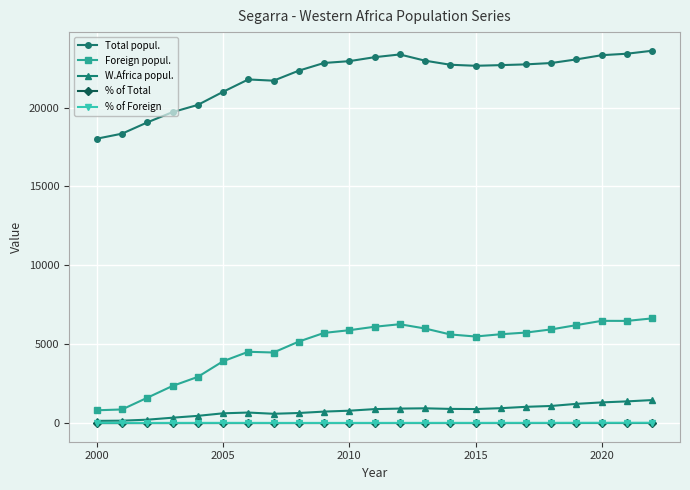

What is the maximum value for Total popul.?

23601.0